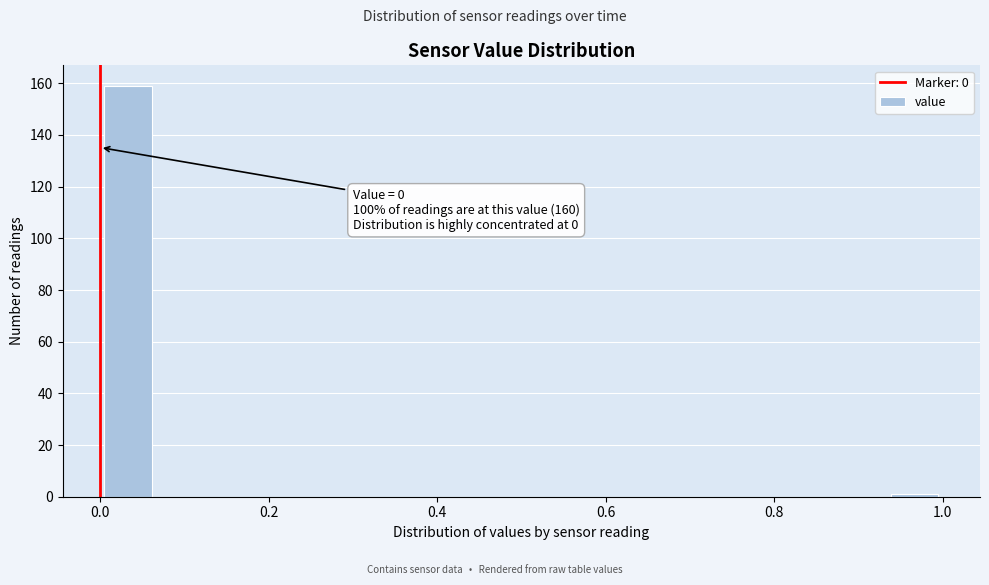

Read against the x-axis, roughly where is the centre of the tallest bar?

0.04